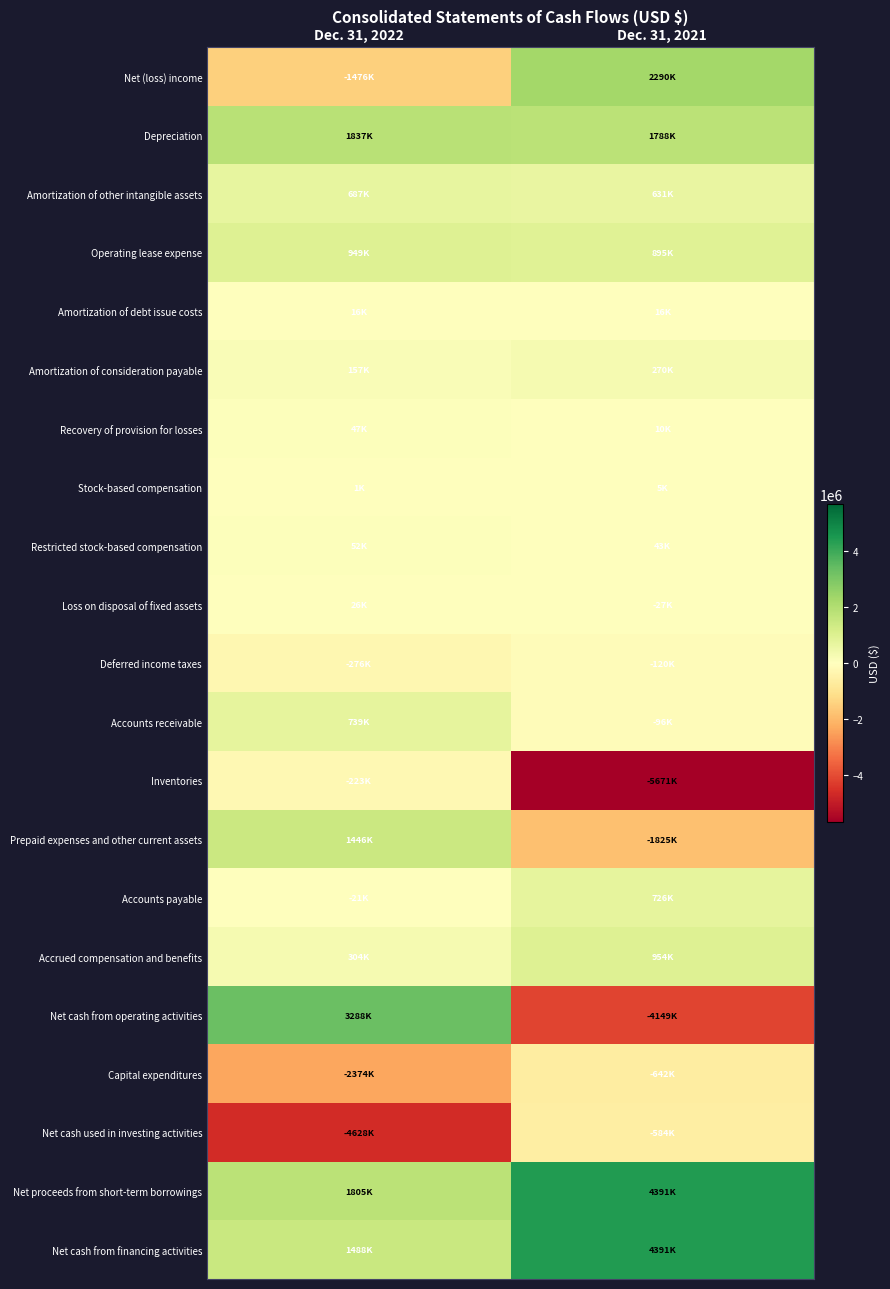

Which has a higher value, Dec. 31, 2021 or Dec. 31, 2022?

Dec. 31, 2021